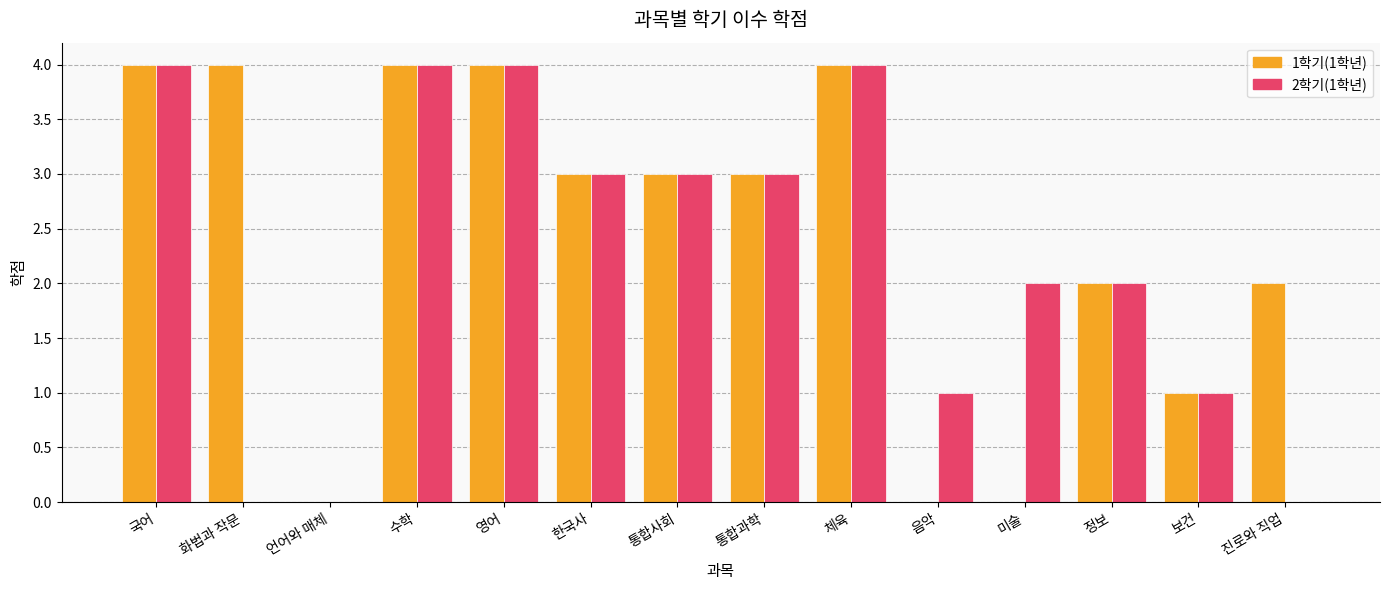

Which series changed the most between 수학 and 음악?

1학기(1학년)